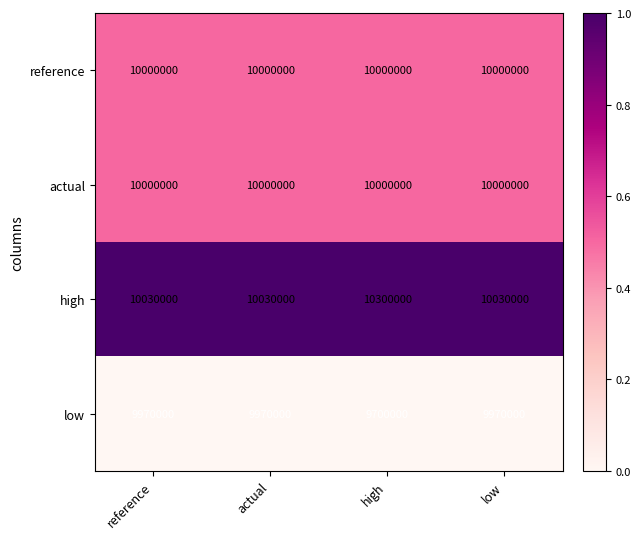

What is the difference between the highest and lowest values at low?

60000